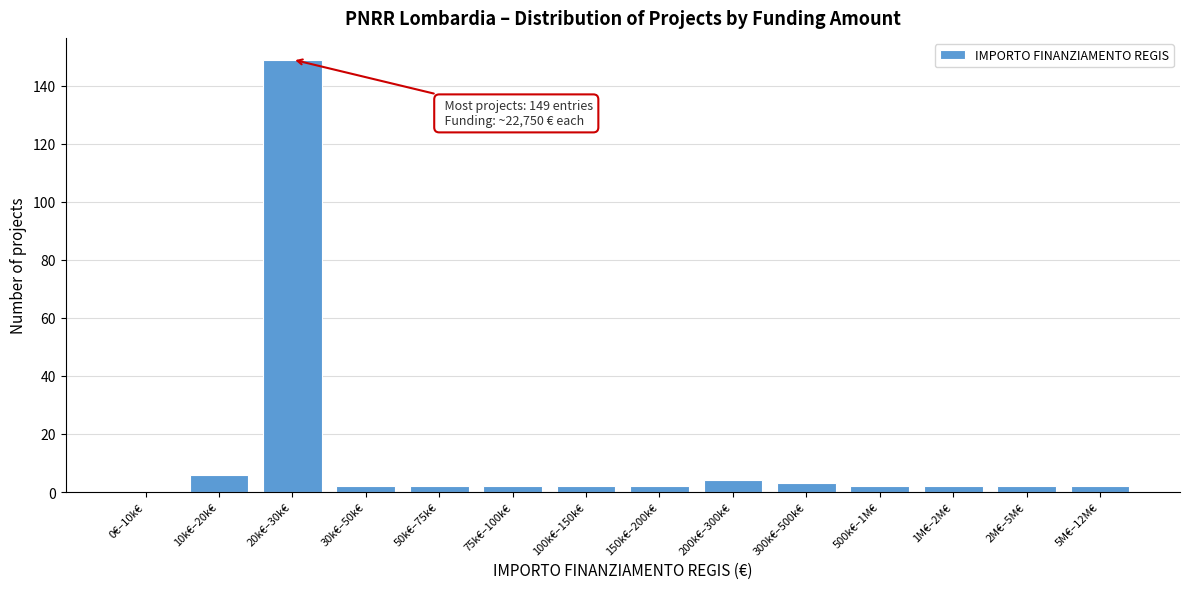

Reading left to right, extract all data points from this chart.

0€–10k€=0	10k€–20k€=6	20k€–30k€=149	30k€–50k€=2	50k€–75k€=2	75k€–100k€=2	100k€–150k€=2	150k€–200k€=2	200k€–300k€=4	300k€–500k€=3	500k€–1M€=2	1M€–2M€=2	2M€–5M€=2	5M€–12M€=2